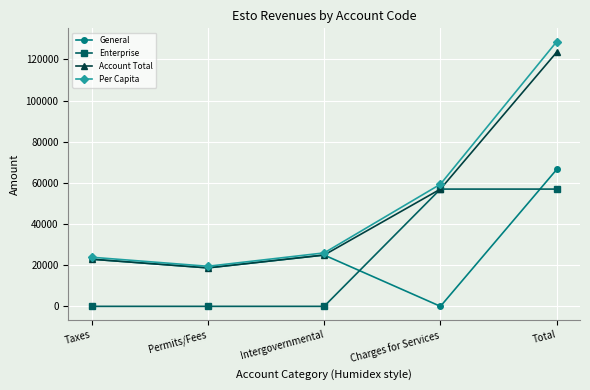

How many interior local valleys does the Account Total series have?

1